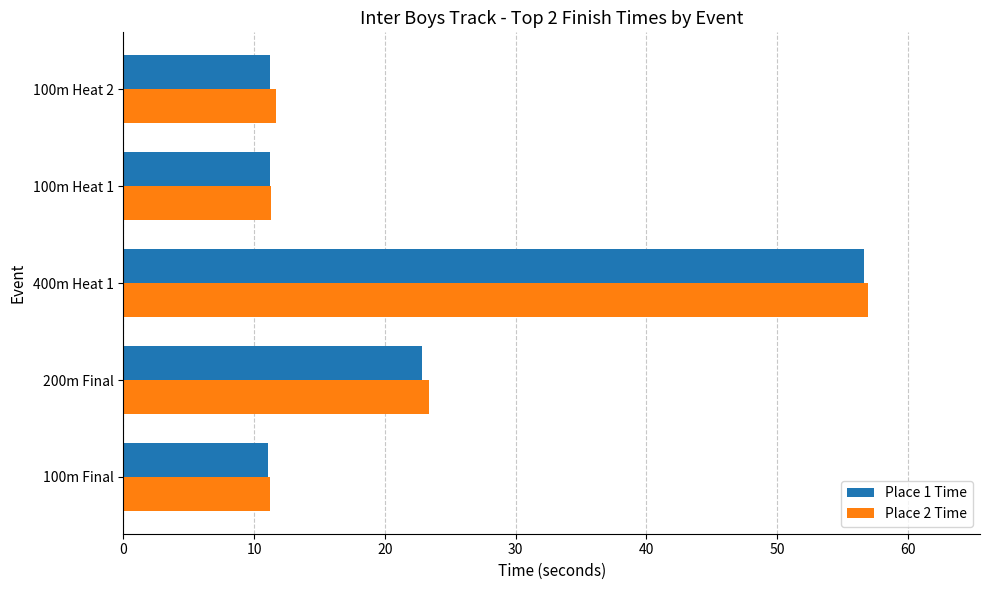

The Place 1 Time series shows 11.2 at 100m Heat 2. True or false?

True